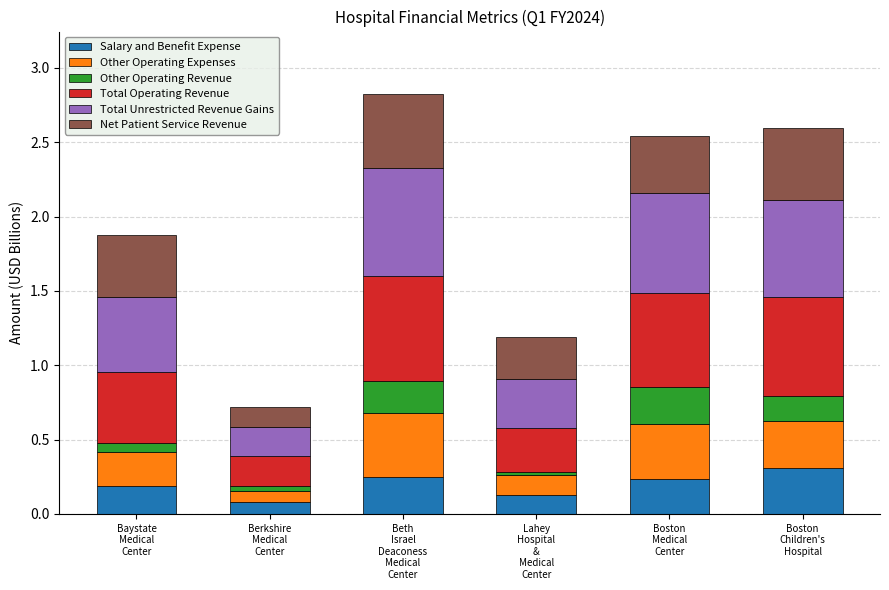

Between Boston
Medical
Center and Boston
Children's
Hospital, which is larger?

Boston
Children's
Hospital